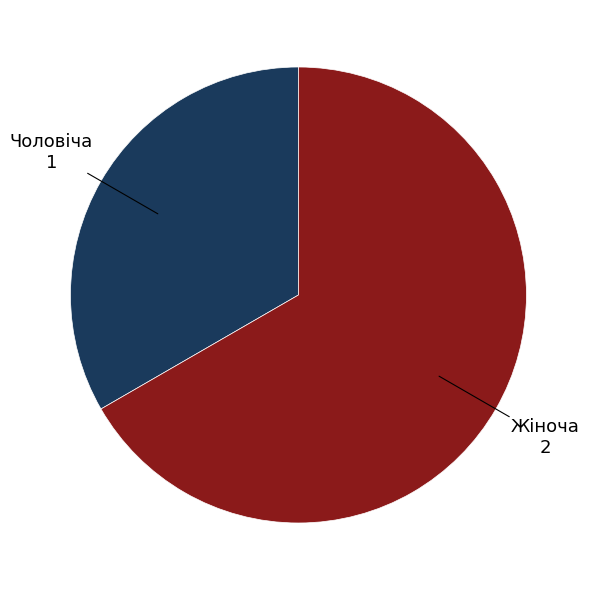

True or false: Чоловіча accounts for 22% of the total.

False